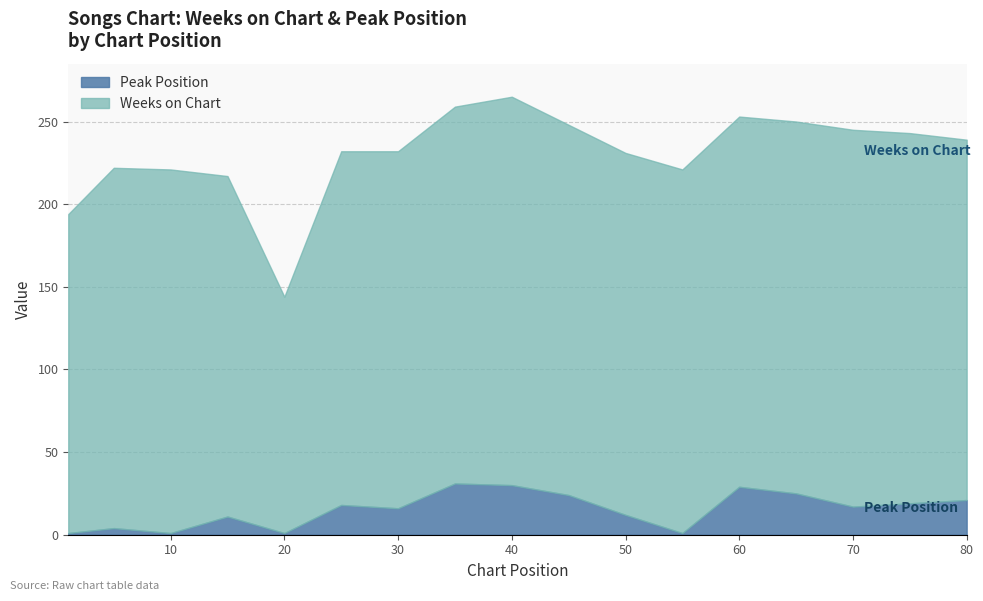

What is the average value of the Weeks on Chart series?

215